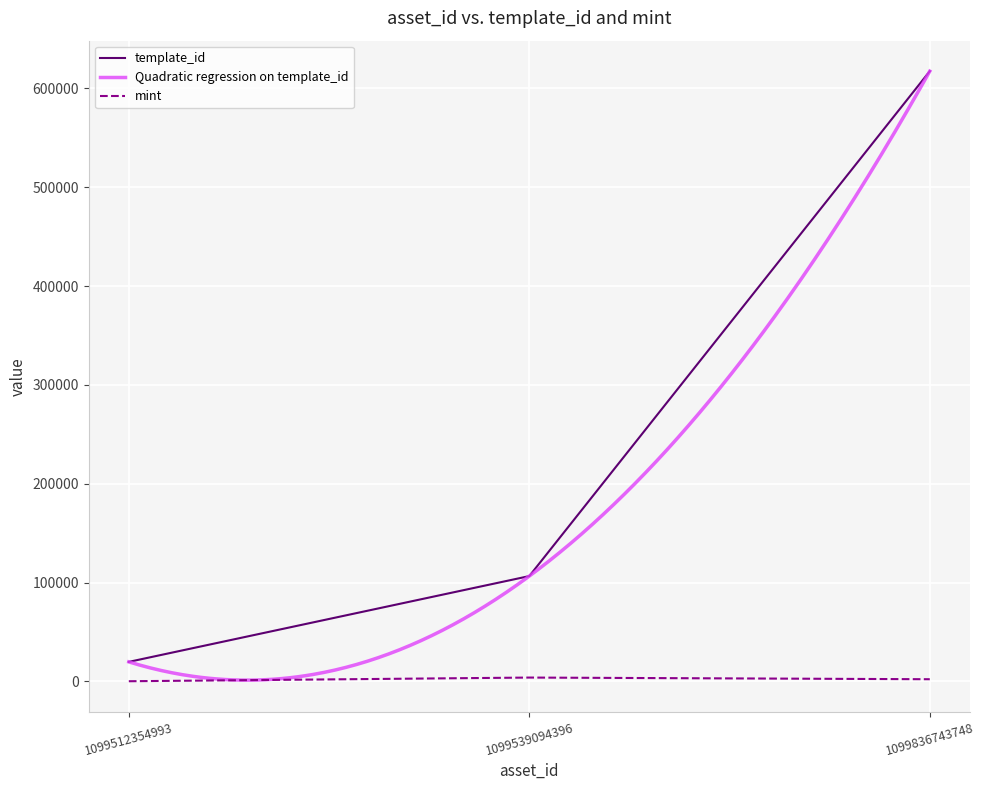

What is the greatest value displayed?

617504